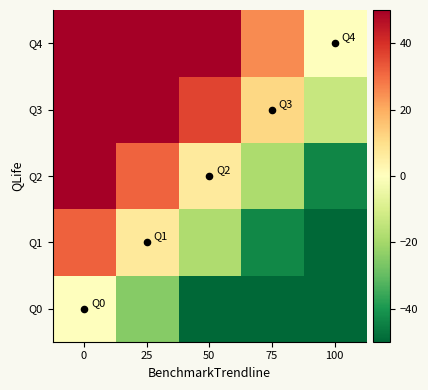

Reading left to right, what are all the values shown in this chart?

Q0: 0=0.0	25=-25.0	50=-50.0	75=-75.0	100=-100.0
Q1: 0=32.0	25=7.0	50=-18.0	75=-43.0	100=-68.0
Q2: 0=56.4	25=31.4	50=6.4	75=-18.6	100=-43.6
Q3: 0=86.4	25=61.4	50=36.4	75=11.4	100=-13.6
Q4: 0=100.0	25=75.0	50=50.0	75=25.0	100=0.0